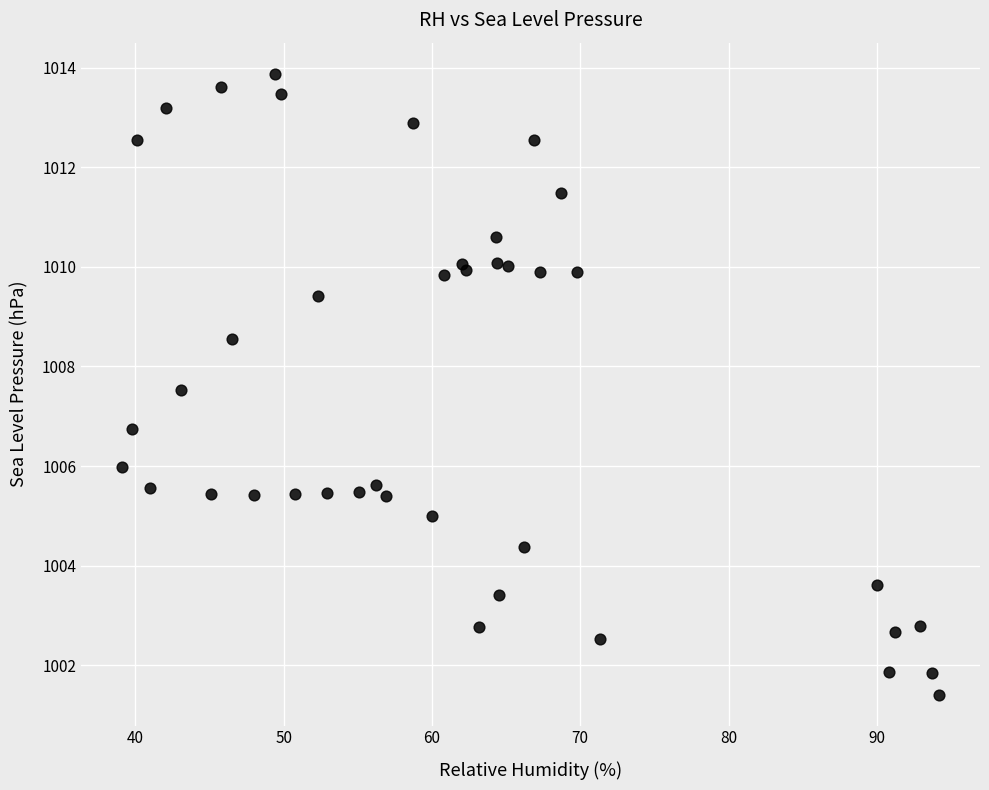

What Y value in the scatter plot is closest to 1007?

1006.7